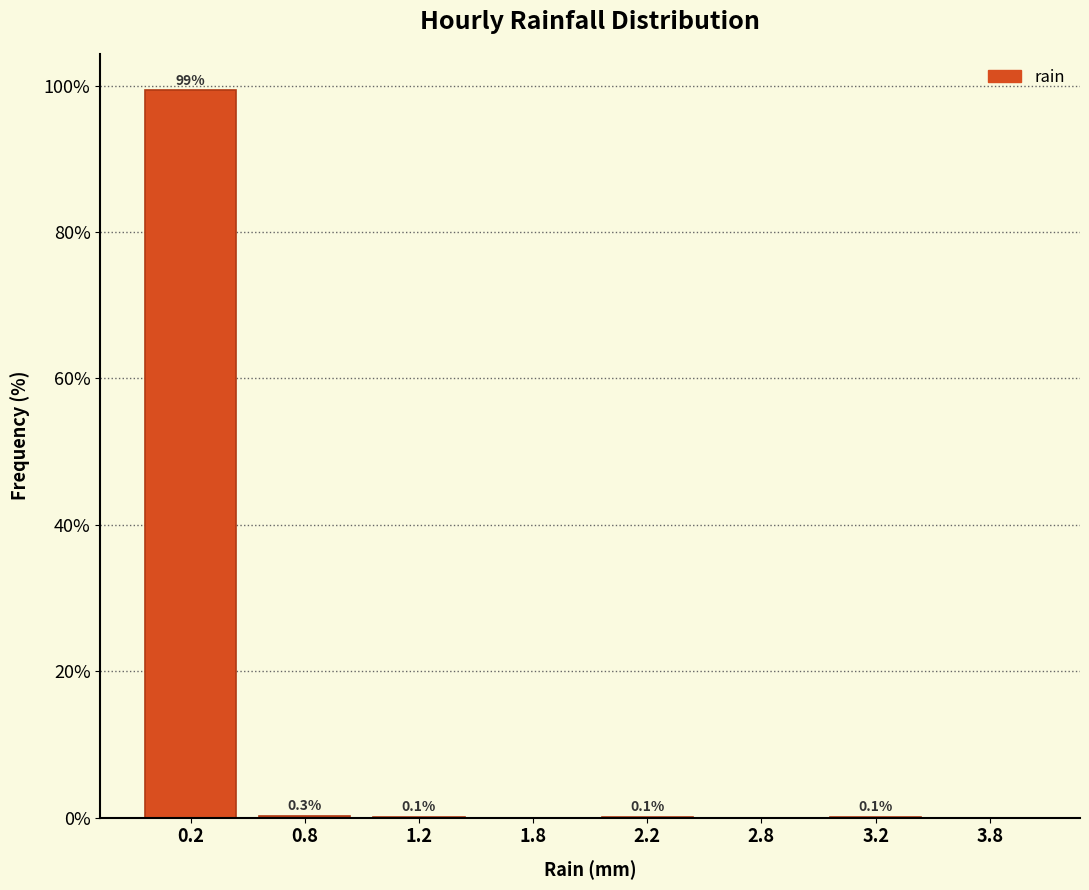

Reading left to right, transcribe all the data shown in this chart.

0.2=99.3	0.8=0.3	1.2=0.1	1.8=0.0	2.2=0.1	2.8=0.0	3.2=0.1	3.8=0.0